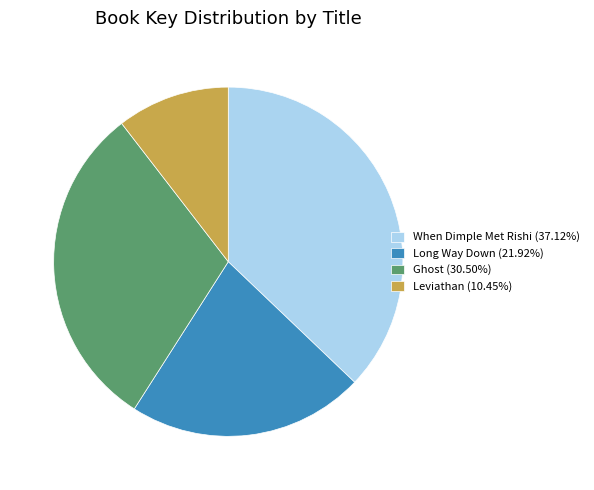

Is there a majority slice in this chart?

No